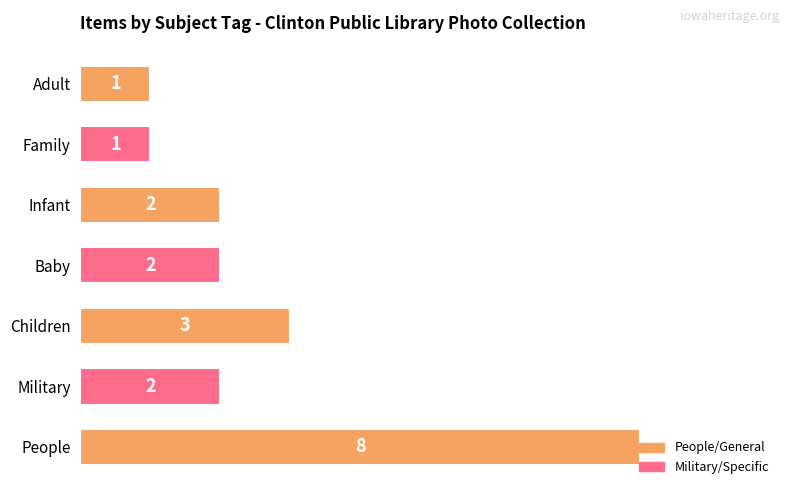

What is the difference between the values at People and Military?

6